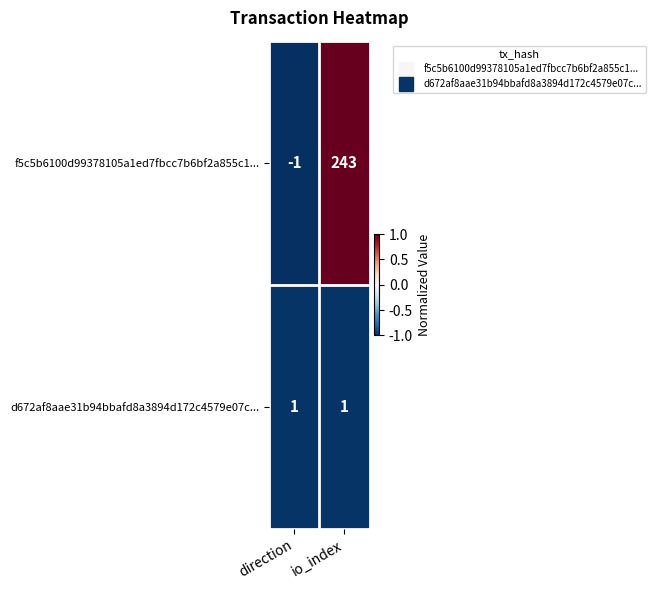

At which category does the chart reach its peak across all series?

io_index